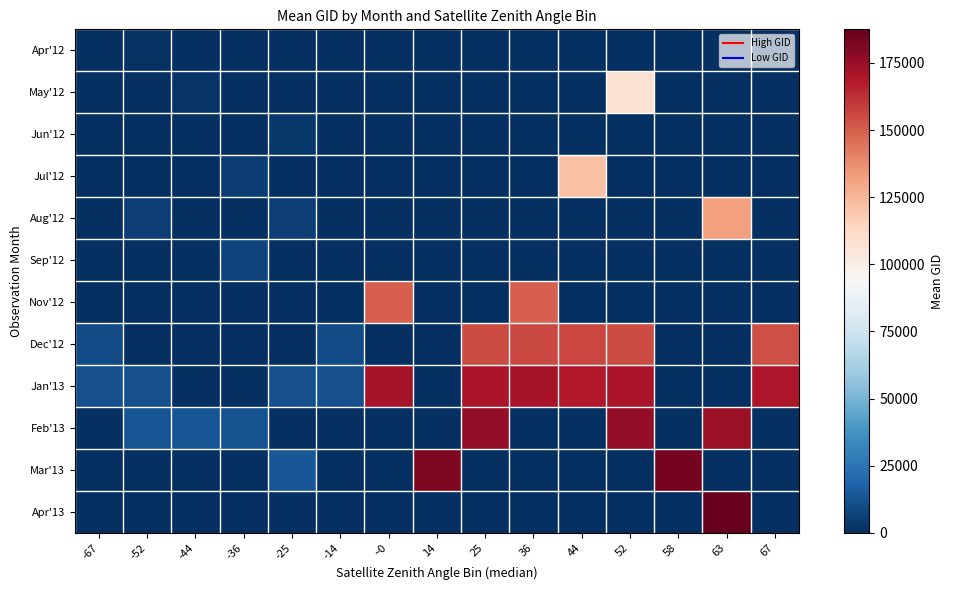

Reading left to right, extract all data points from this chart.

Apr'12: -67=0.0	-52=935.0	-44=0.0	-36=0.0	-25=0.0	-14=0.0	~0=0.0	14=0.0	25=0.0	36=0.0	44=0.0	52=0.0	58=0.0	63=0.0	67=0.0
May'12: -67=0.0	-52=0.0	-44=1970.0	-36=0.0	-25=0.0	-14=0.0	~0=0.0	14=0.0	25=0.0	36=0.0	44=0.0	52=108132.0	58=0.0	63=0.0	67=0.0
Jun'12: -67=0.0	-52=0.0	-44=0.0	-36=0.0	-25=2996.0	-14=0.0	~0=0.0	14=0.0	25=0.0	36=0.0	44=0.0	52=0.0	58=0.0	63=0.0	67=0.0
Jul'12: -67=0.0	-52=0.0	-44=0.0	-36=4706.0	-25=0.0	-14=0.0	~0=0.0	14=0.0	25=0.0	36=0.0	44=121421.0	52=0.0	58=0.0	63=0.0	67=0.0
Aug'12: -67=0.0	-52=5615.0	-44=0.0	-36=0.0	-25=5570.0	-14=0.0	~0=0.0	14=0.0	25=0.0	36=0.0	44=0.0	52=0.0	58=0.0	63=132248.0	67=0.0
Sep'12: -67=0.0	-52=0.0	-44=0.0	-36=6596.0	-25=0.0	-14=0.0	~0=0.0	14=0.0	25=0.0	36=0.0	44=0.0	52=0.0	58=0.0	63=0.0	67=0.0
Nov'12: -67=0.0	-52=0.0	-44=0.0	-36=0.0	-25=0.0	-14=0.0	~0=150147.0	14=0.0	25=0.0	36=149961.0	44=0.0	52=0.0	58=0.0	63=0.0	67=0.0
Dec'12: -67=10043.0	-52=0.0	-44=0.0	-36=0.0	-25=0.0	-14=10169.0	~0=0.0	14=0.0	25=154860.0	36=155794.0	44=156709.0	52=154662.0	58=0.0	63=0.0	67=154463.0
Jan'13: -67=11330.0	-52=11303.0	-44=0.0	-36=0.0	-25=11267.0	-14=11465.0	~0=171314.0	14=0.0	25=170208.0	36=171131.0	44=169122.0	52=170032.0	58=0.0	63=0.0	67=169852.0
Feb'13: -67=0.0	-52=12504.5	-44=12815.0	-36=12374.0	-25=0.0	-14=0.0	~0=0.0	14=0.0	25=176209.0	36=0.0	44=0.0	52=176019.0	58=0.0	63=174858.0	67=0.0
Mar'13: -67=0.0	-52=0.0	-44=0.0	-36=0.0	-25=13913.0	-14=0.0	~0=0.0	14=181609.0	25=0.0	36=0.0	44=0.0	52=0.0	58=183406.0	63=0.0	67=0.0
Apr'13: -67=0.0	-52=0.0	-44=0.0	-36=0.0	-25=0.0	-14=0.0	~0=0.0	14=0.0	25=0.0	36=0.0	44=0.0	52=0.0	58=0.0	63=187506.0	67=0.0